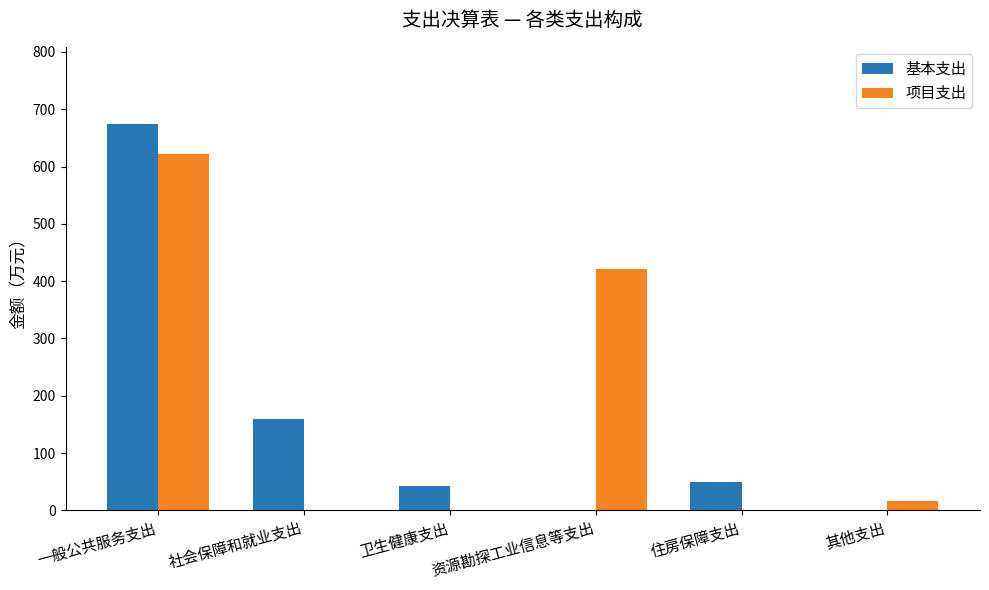

What are all the series names shown in the legend?

基本支出, 项目支出